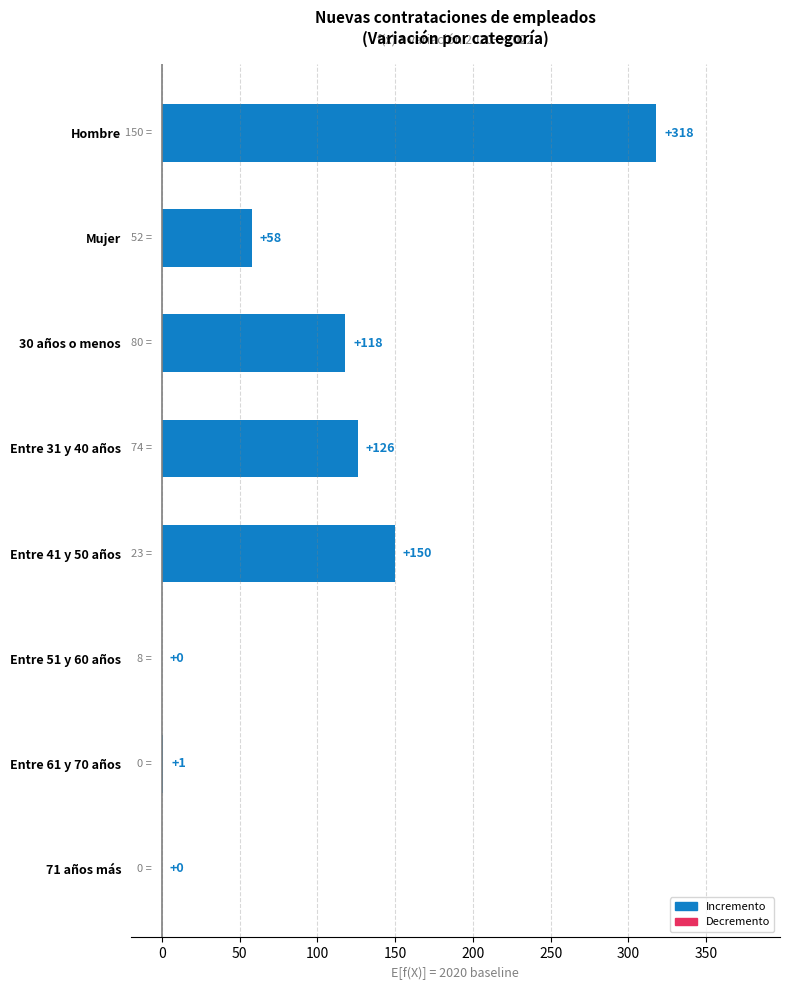

What is the change in value from 30 años o menos to Entre 61 y 70 años?

-117